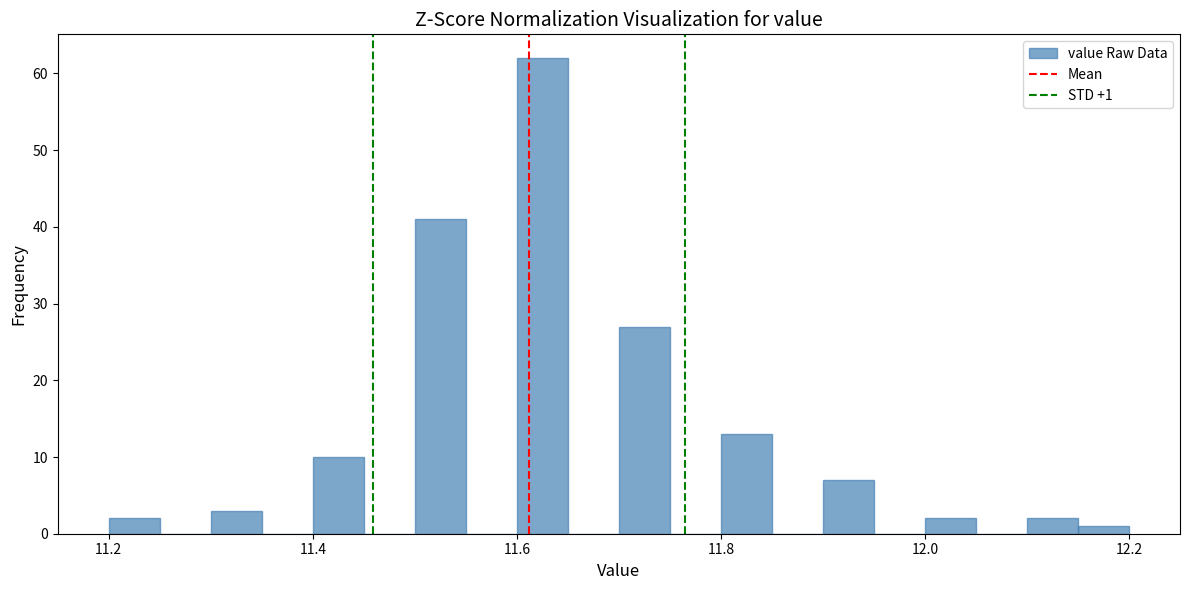

Around what value on the x-axis is the tallest bar? Give the approximate position of its centre, as read against the axis.

11.62